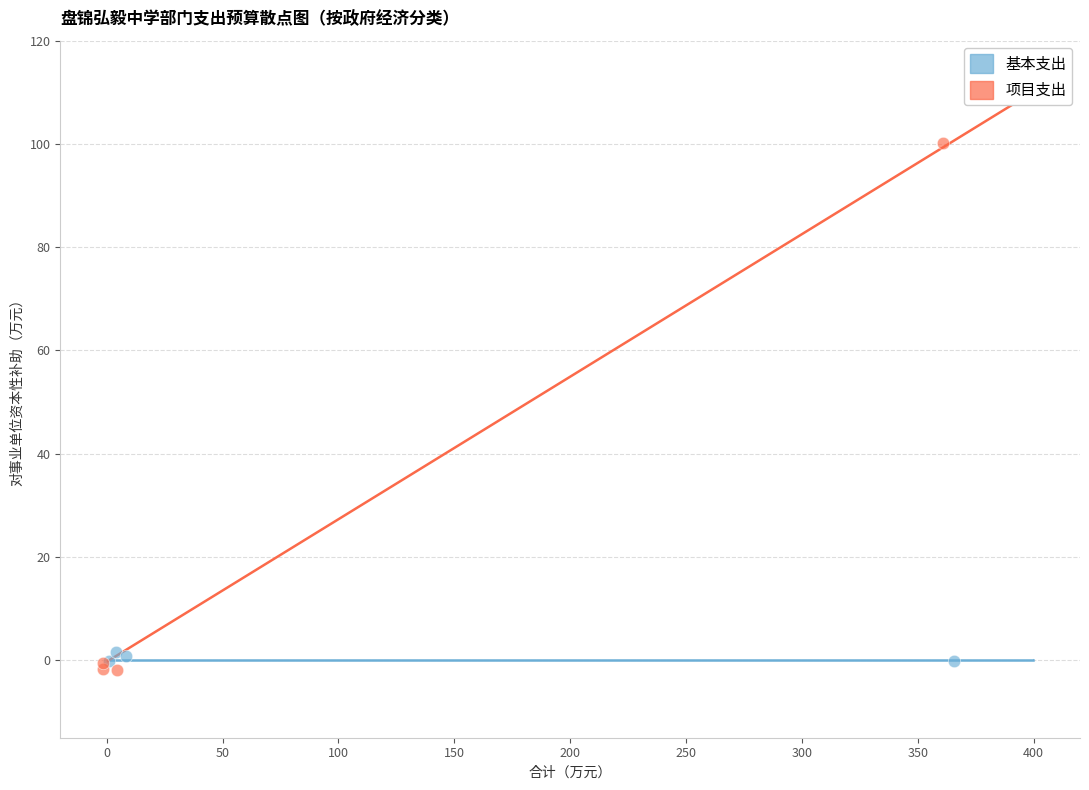

What are all the series names shown in the legend?

基本支出, 项目支出